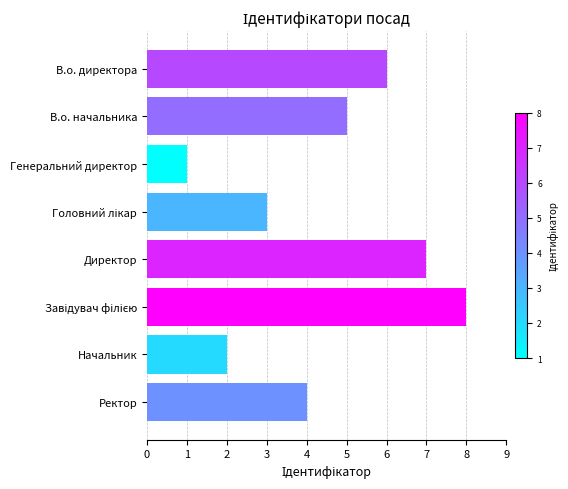

The chart shows a value of 7 at В.о. начальника. True or false?

False